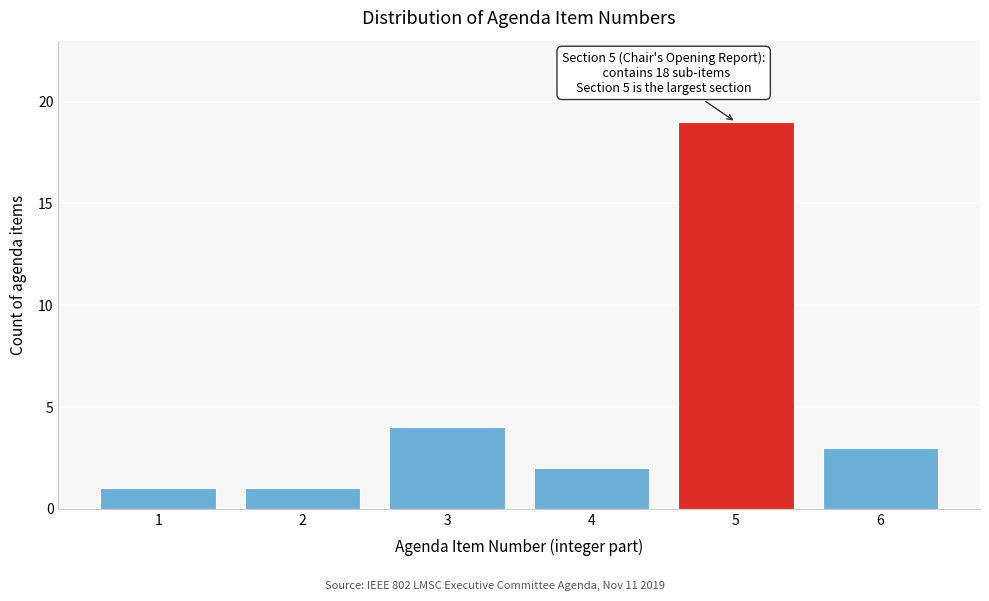

Reading left to right, extract all data points from this chart.

1=1	2=1	3=4	4=2	5=19	6=3